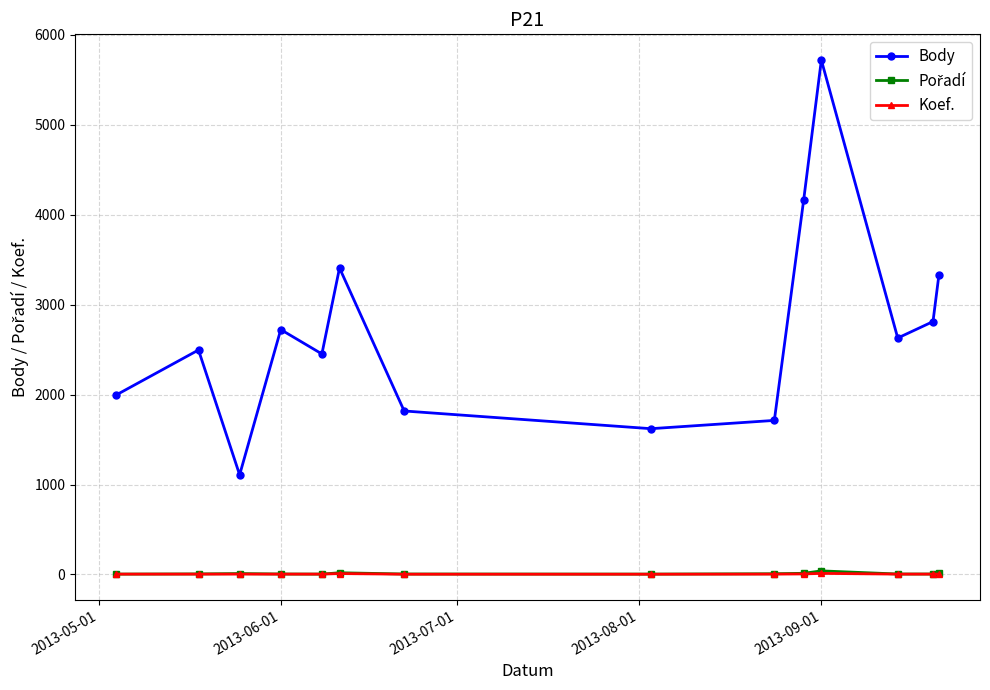

True or false: Koef. and Body intersect in this chart.

False